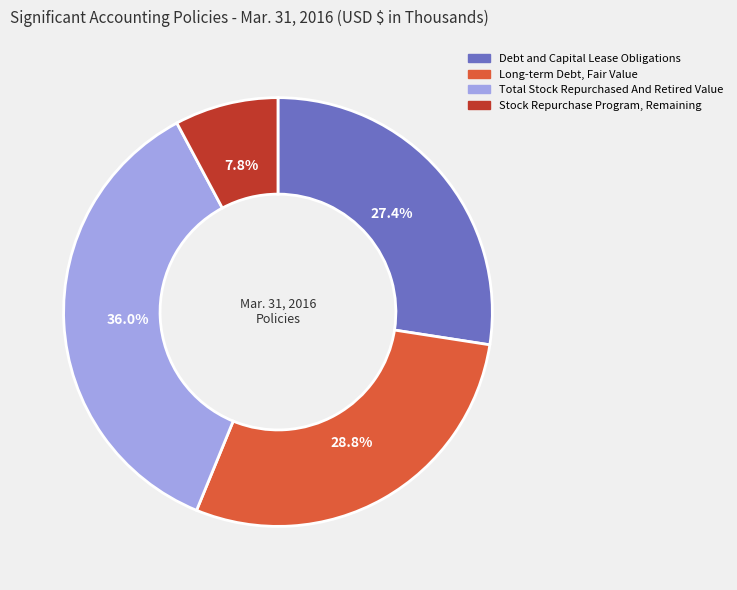

To the nearest percent, what is the average slice percentage?

25%